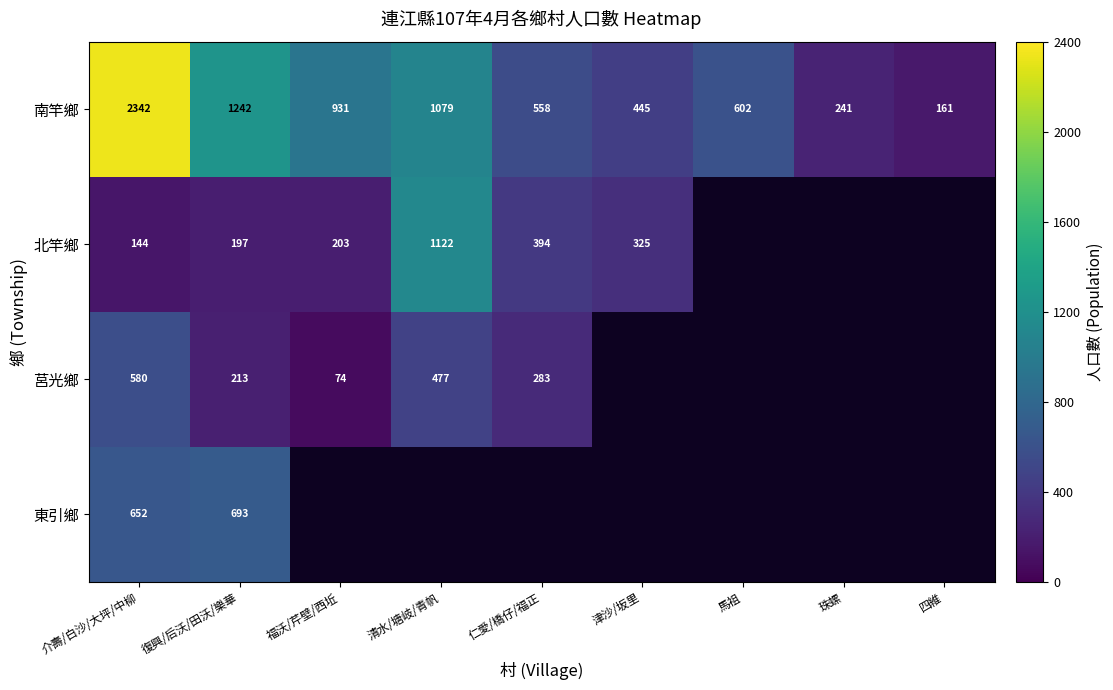

What is the difference between the highest and lowest values at 介壽/白沙/大坪/中柳?

2198